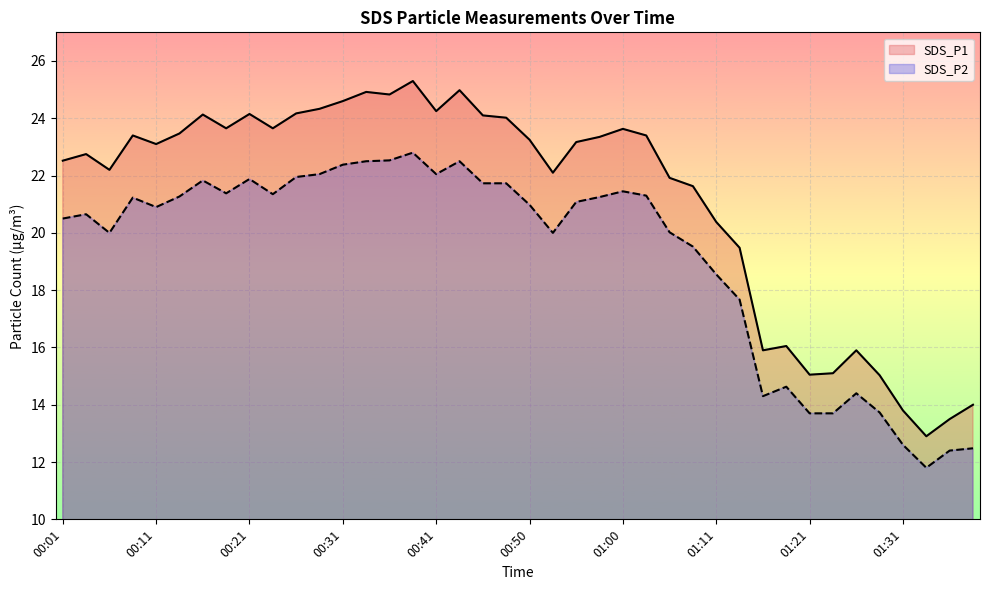

In SDS_P1, how many points are lower than both neighbors (excluding endpoints)?

10